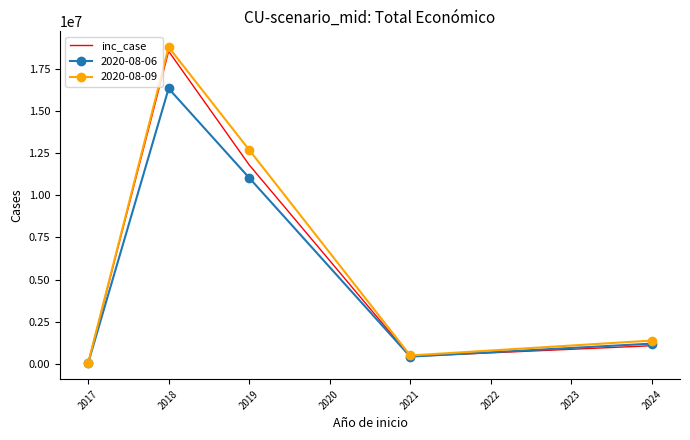

Which series has the largest range (max minus min)?

2020-08-09